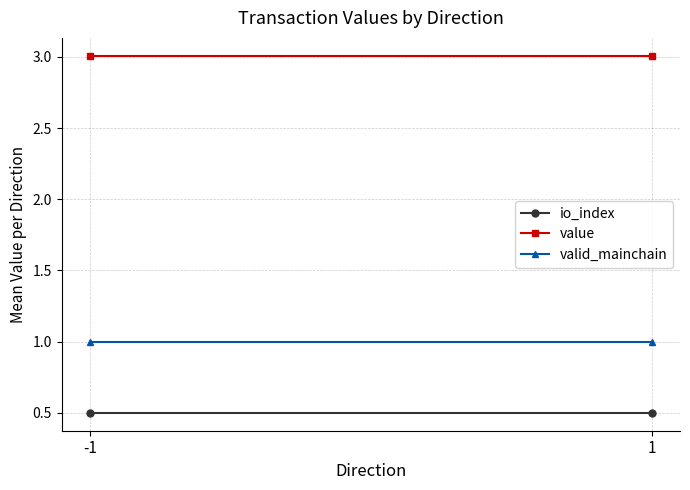

Which has a higher value, -1 or 1?

-1